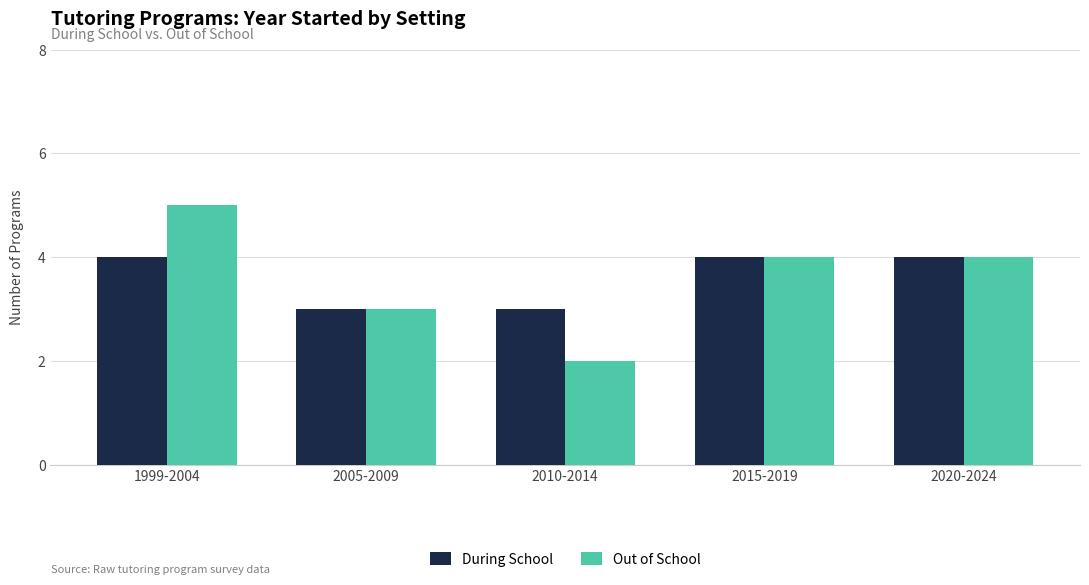

Which series has the largest range (max minus min)?

Out of School